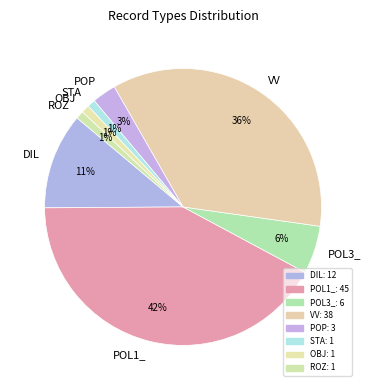

To the nearest percent, what portion does DIL represent?

11%